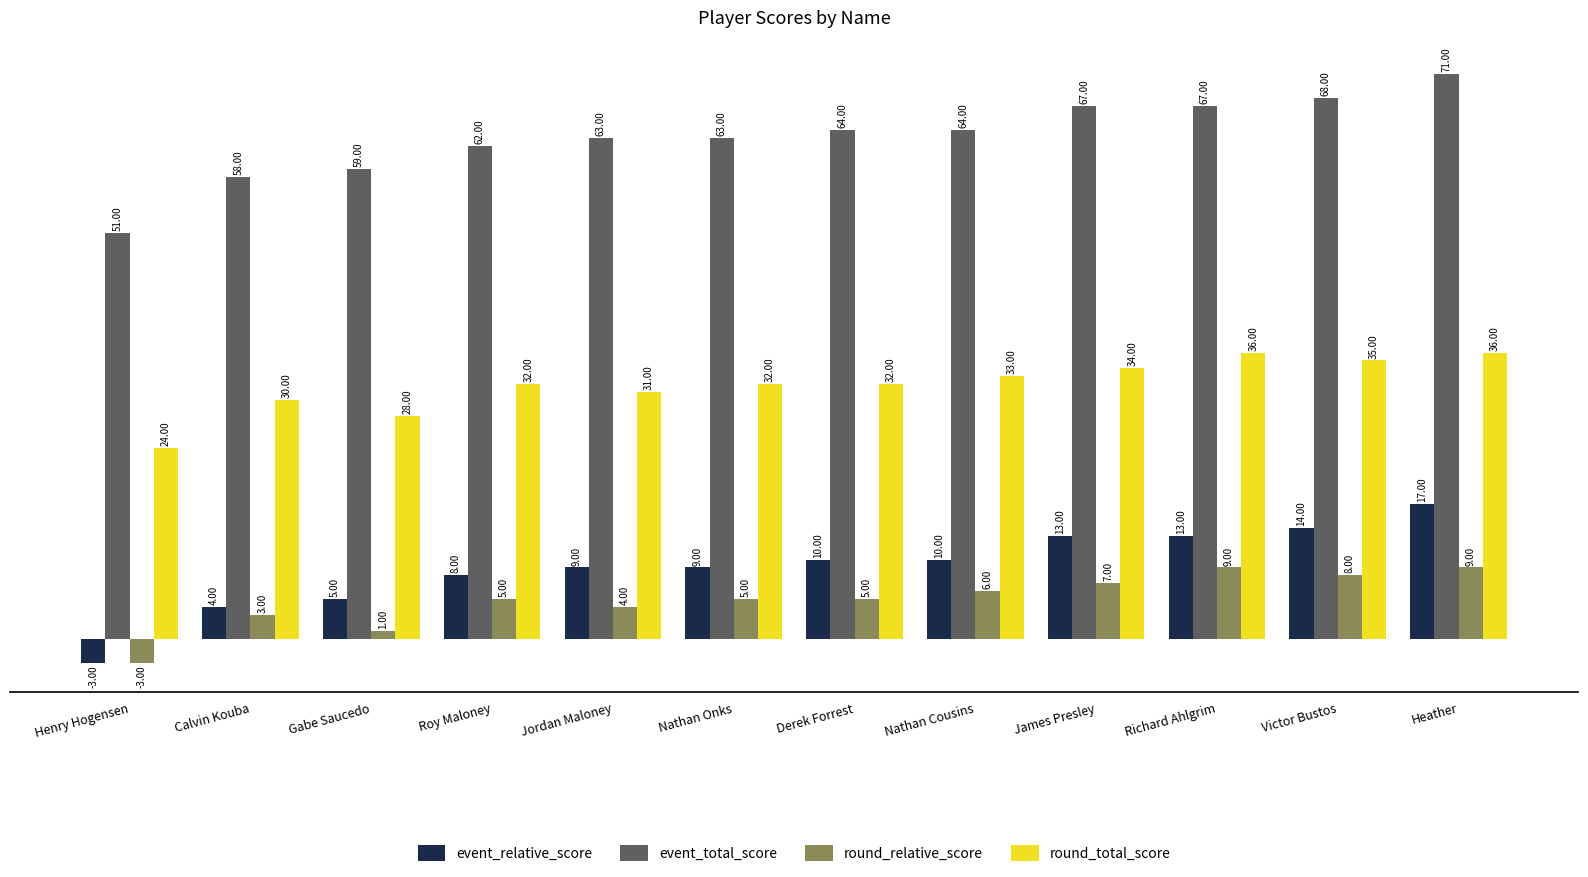

At which category does the chart reach its peak across all series?

Heather